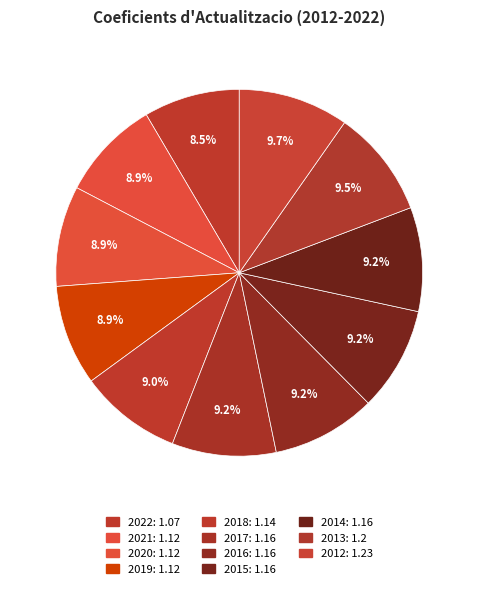

How much of the chart is everything except 2021?

91.1%